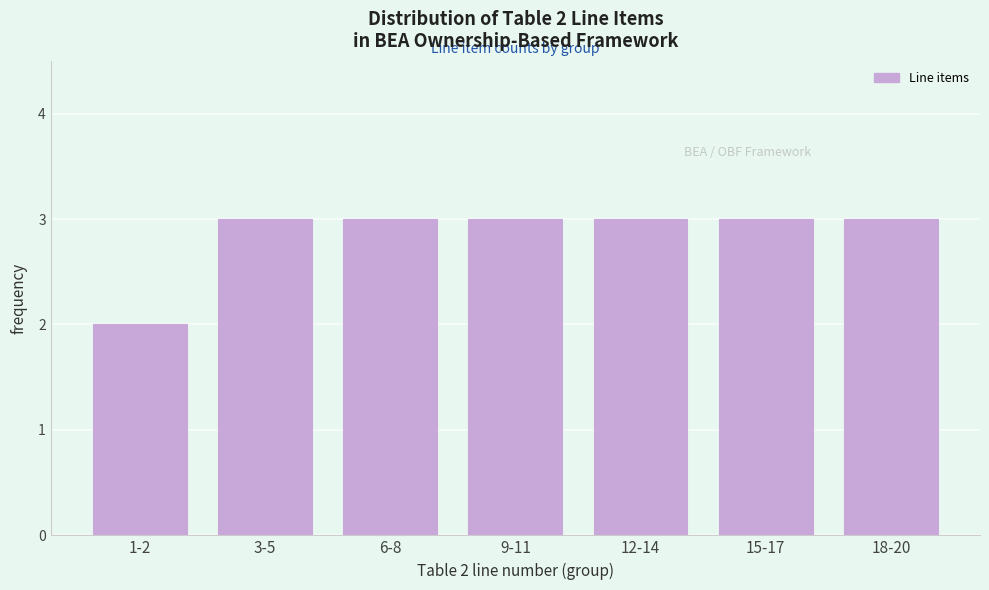

Reading left to right, transcribe all the data shown in this chart.

1-2=2	3-5=3	6-8=3	9-11=3	12-14=3	15-17=3	18-20=3